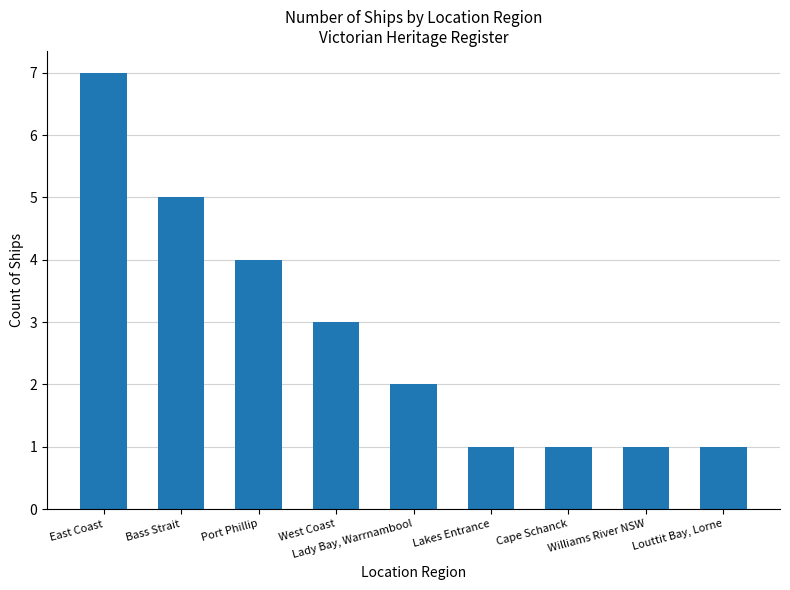

Count the values in the range 1 to 4.

7